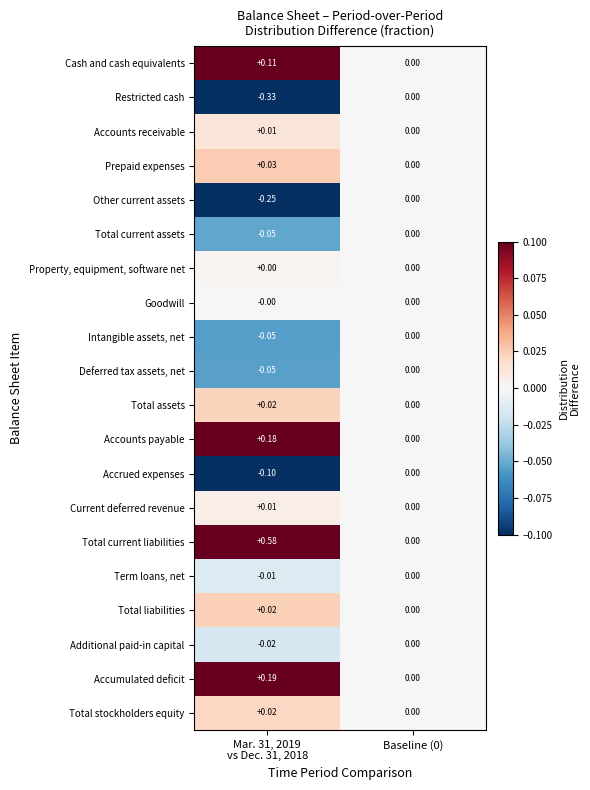

Which series has the largest total across all categories?

Total current liabilities